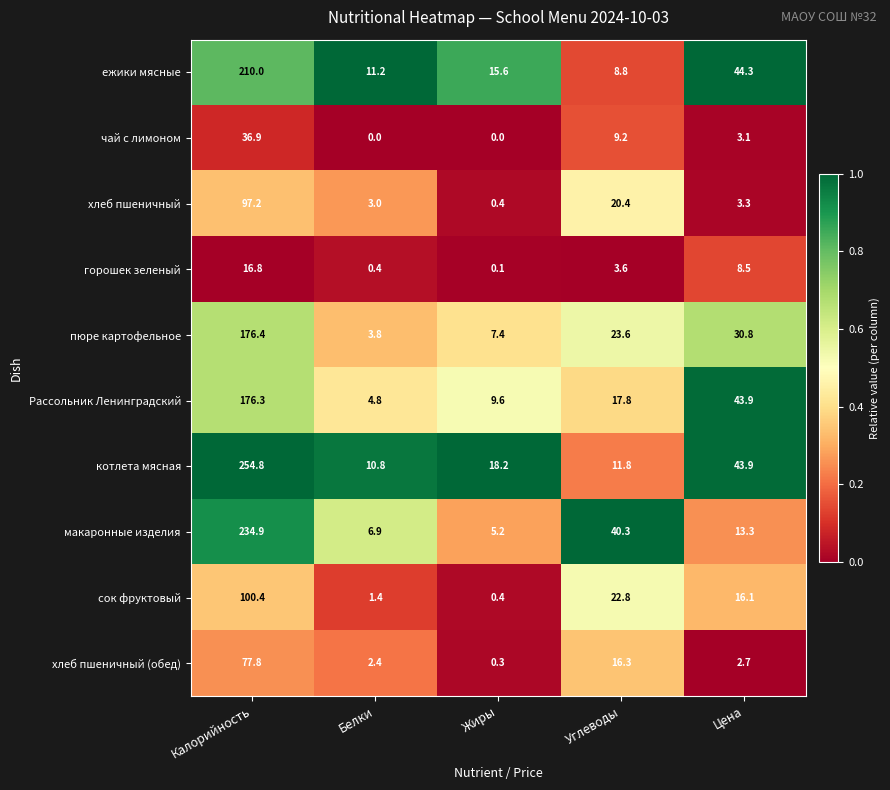

Is the value of горошек зеленый at Белки greater than the value of Рассольник Ленинградский at Калорийность?

No